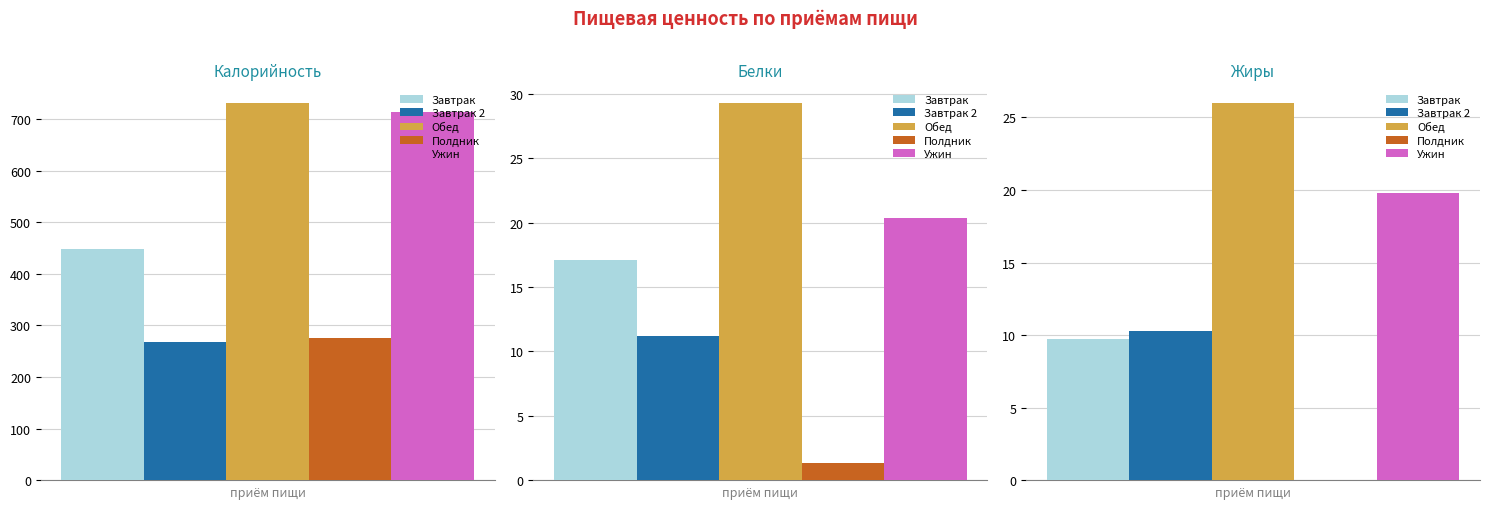

Where does the Жиры series first go above 10?

Завтрак 2